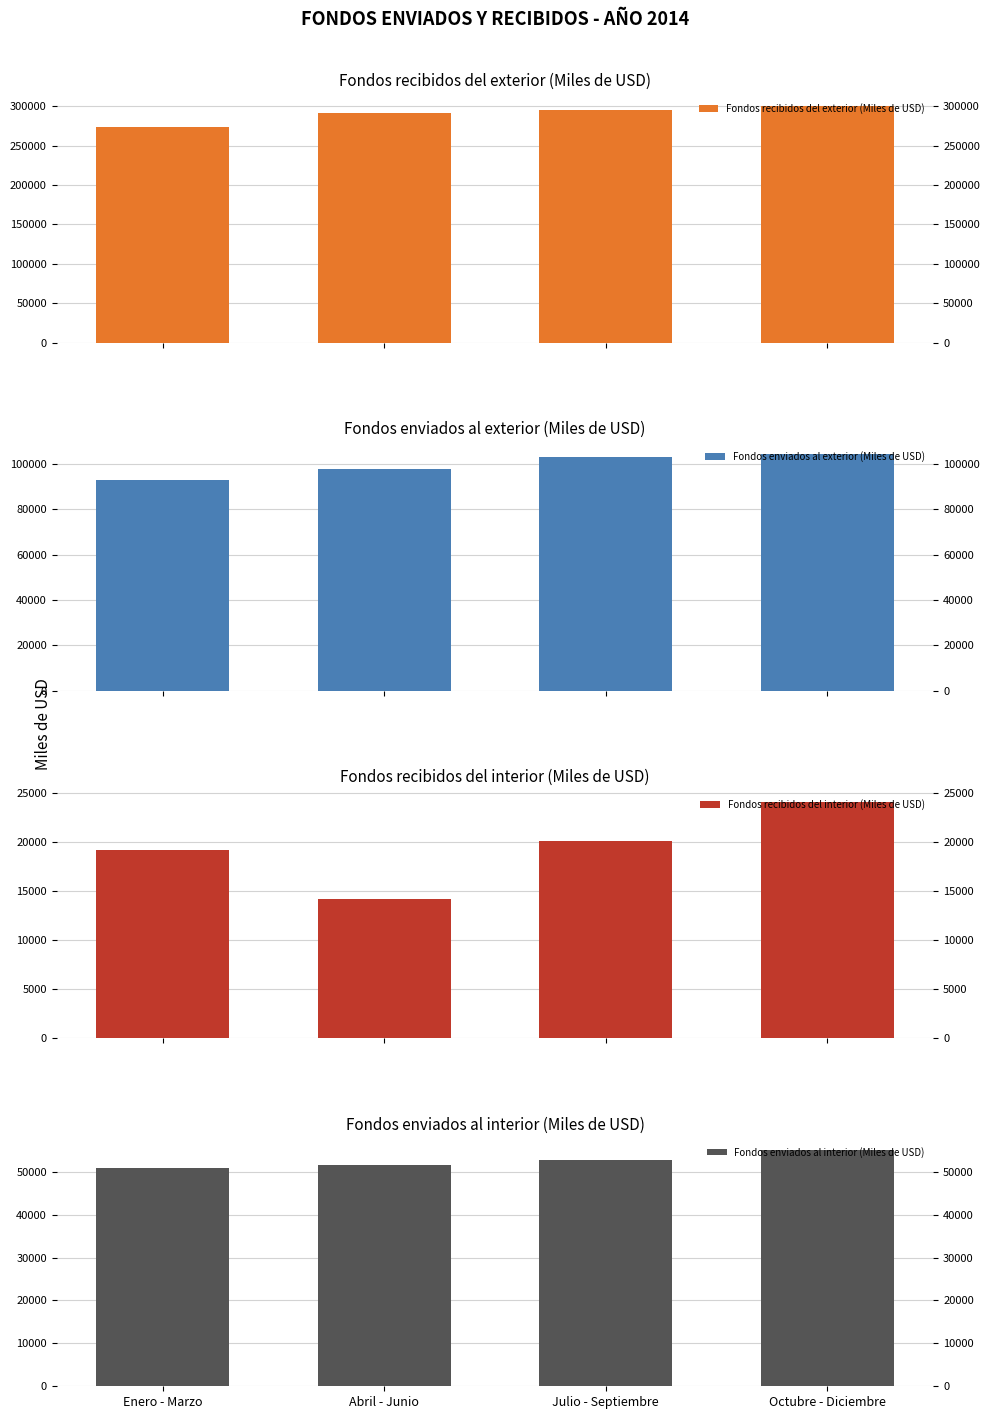

Is it true that Fondos recibidos del exterior (Miles de USD) equals 274135.7 at Enero - Marzo?

True